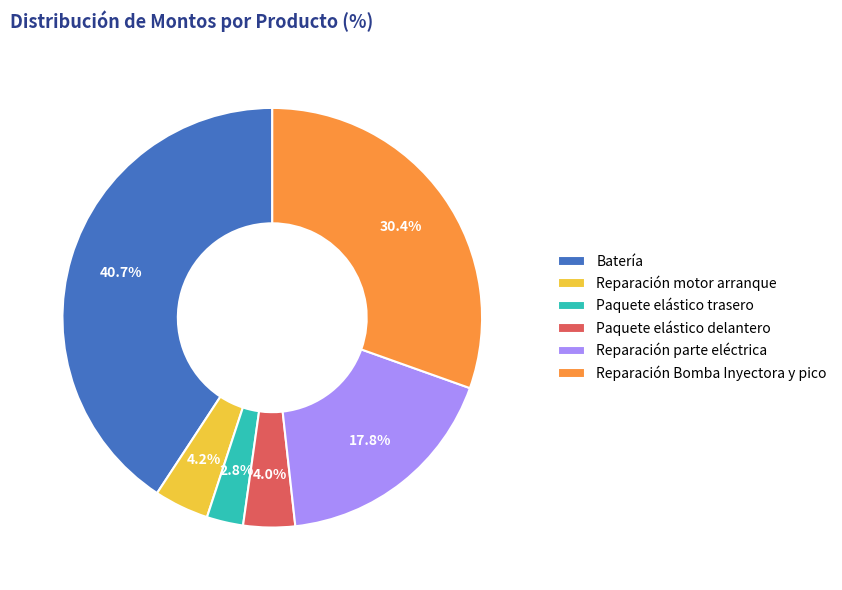

Does Batería represent more than half of the total?

No